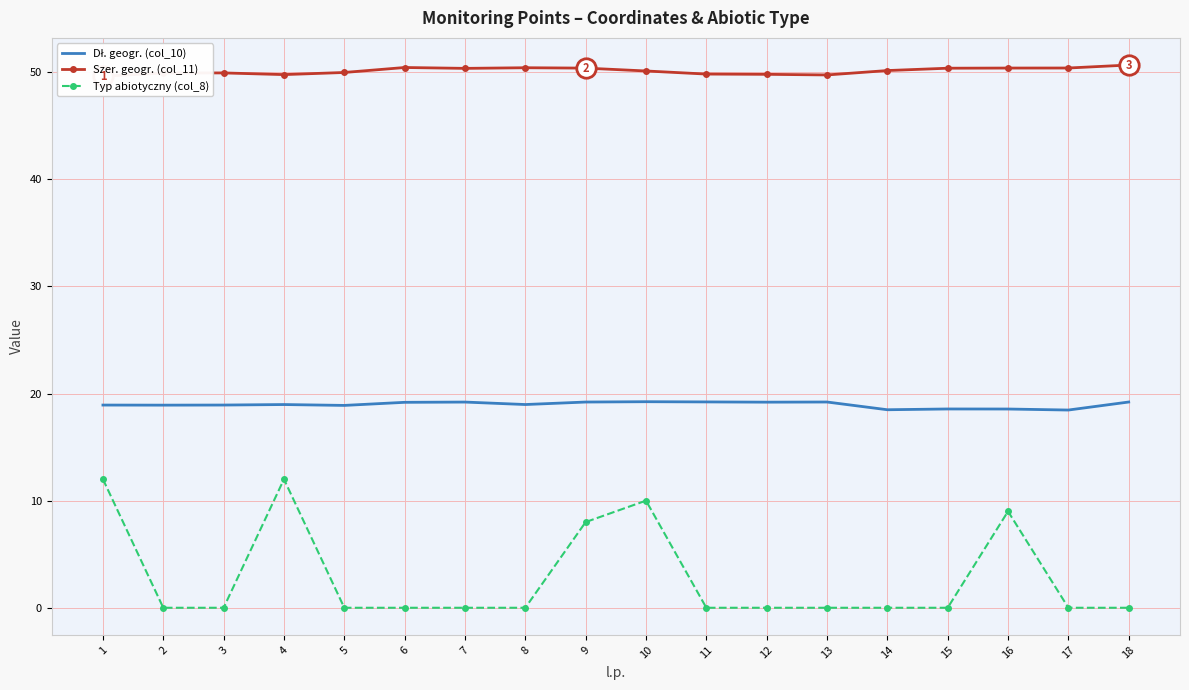

What is the sum of all Typ abiotyczny (col_8) values?

51.0